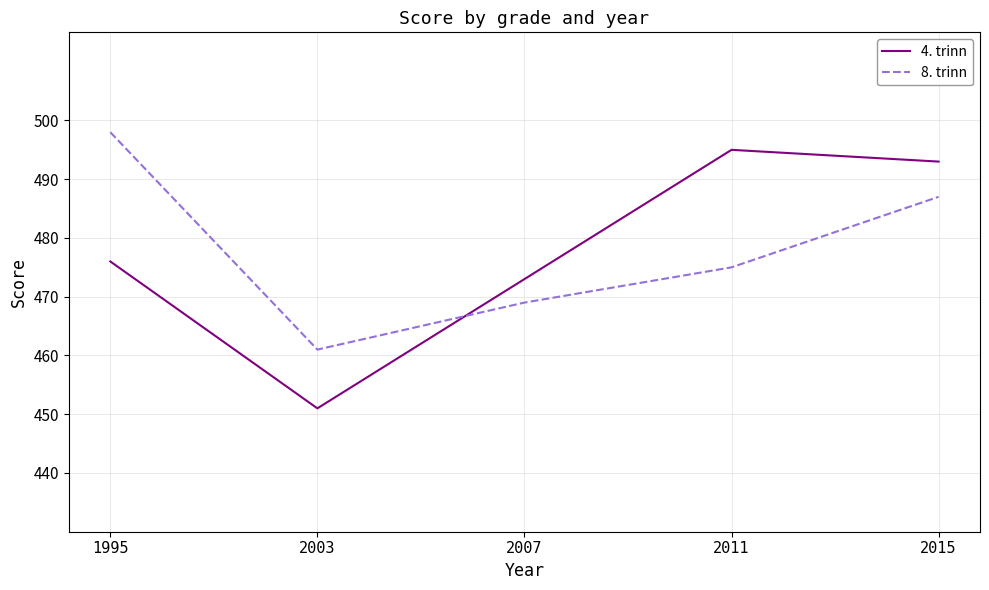

At how many categories does at least one series exceed 459?

5